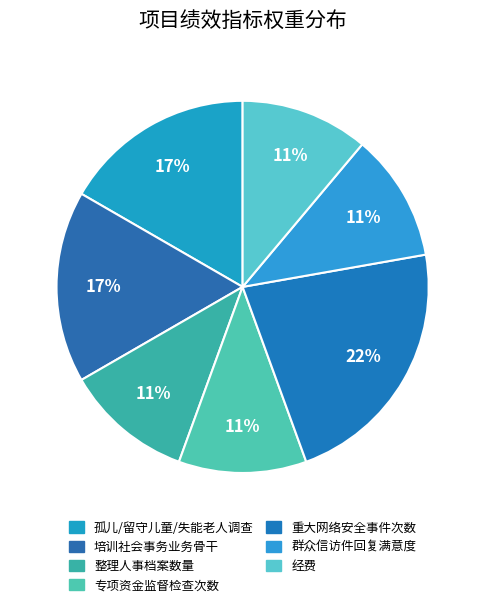

Count the number of slices in the pie.

7